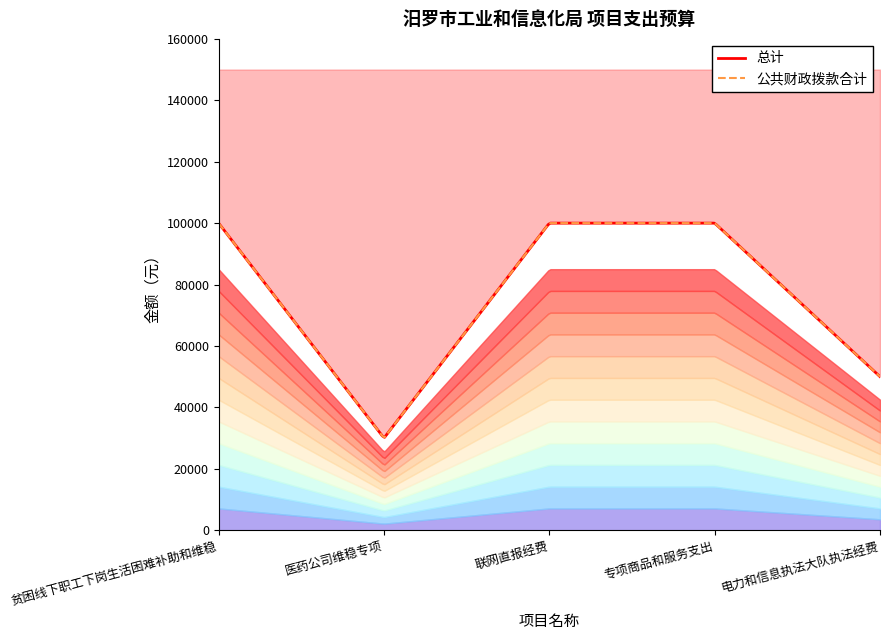

True or false: 公共财政拨款合计 and 总计 intersect in this chart.

False